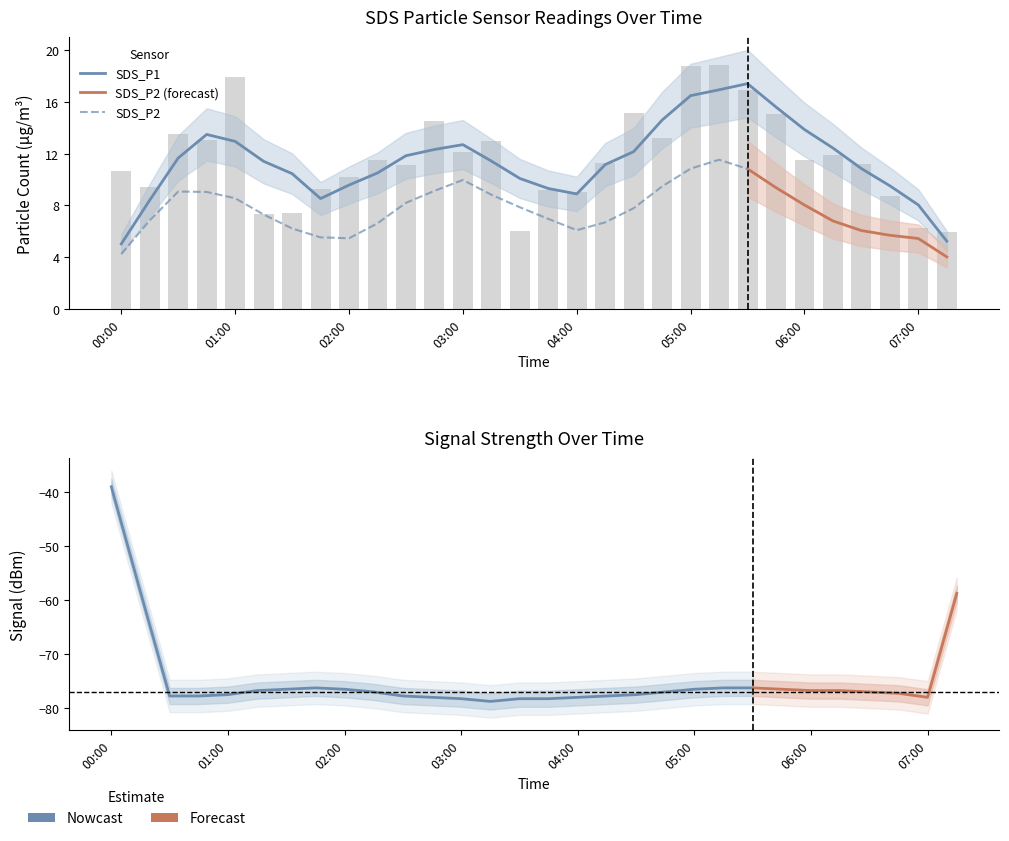

What is the spread (max minus min) of values at 07:00?

84.2